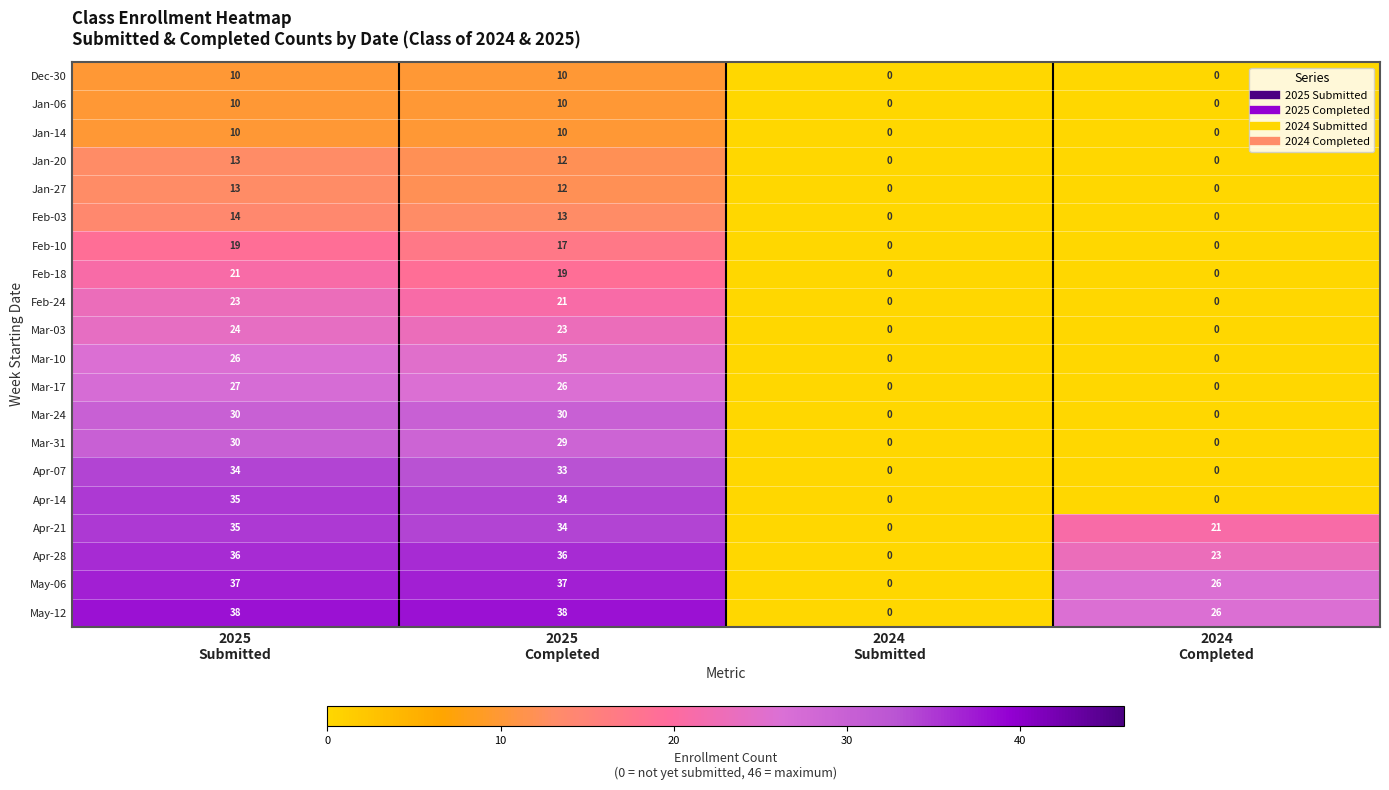

What is the average value of the Mar-31 series?

15